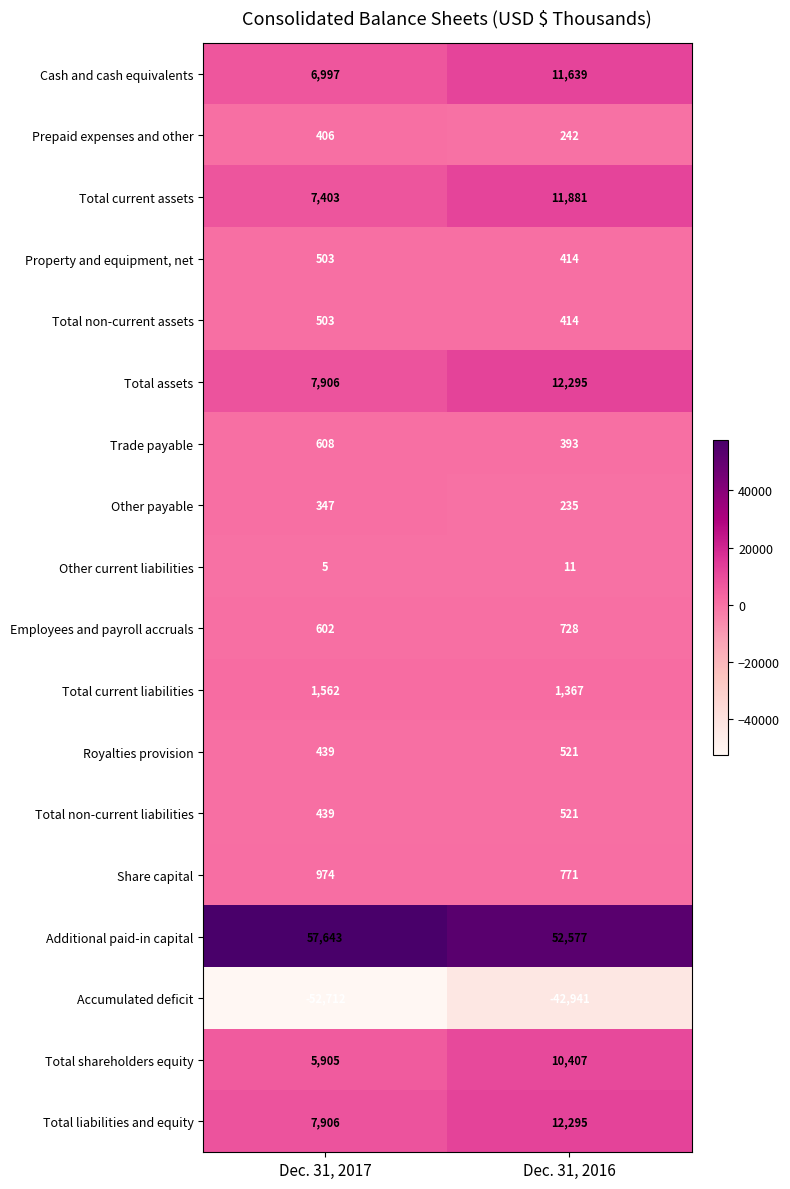

What value does the Other payable series have at Dec. 31, 2016, to the nearest 10?

240